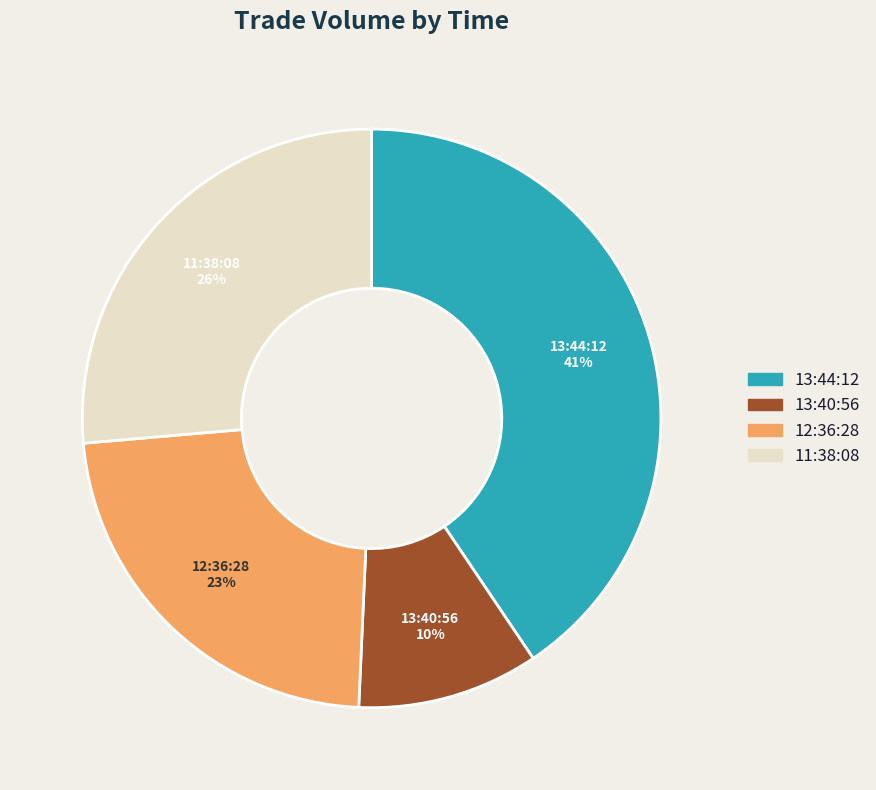

Which category has the biggest portion of the pie?

13:44:12